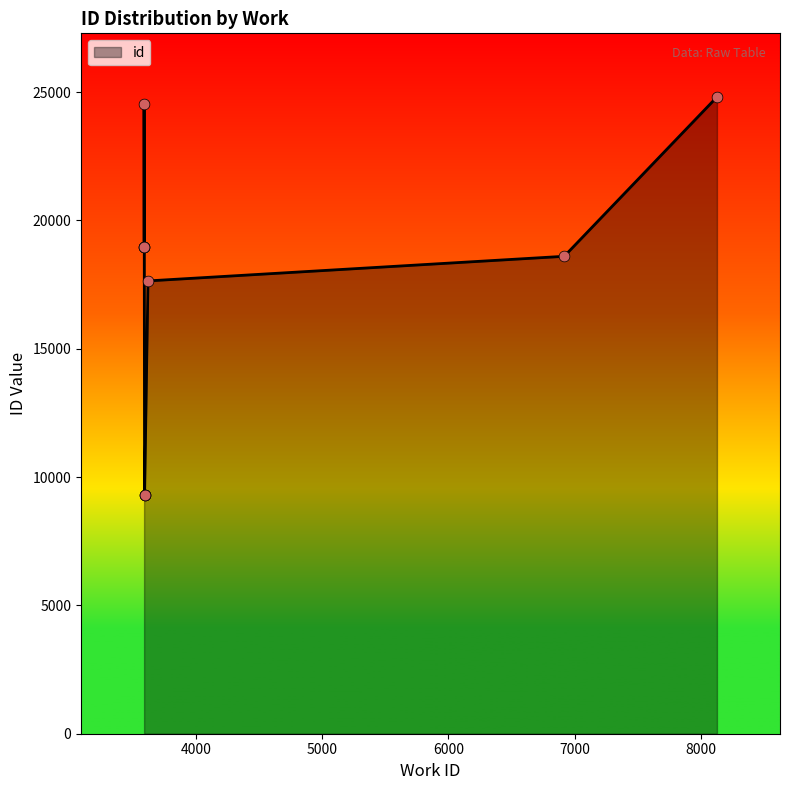

What is the ratio of the value at 3617 to the value at 3586?

0.7